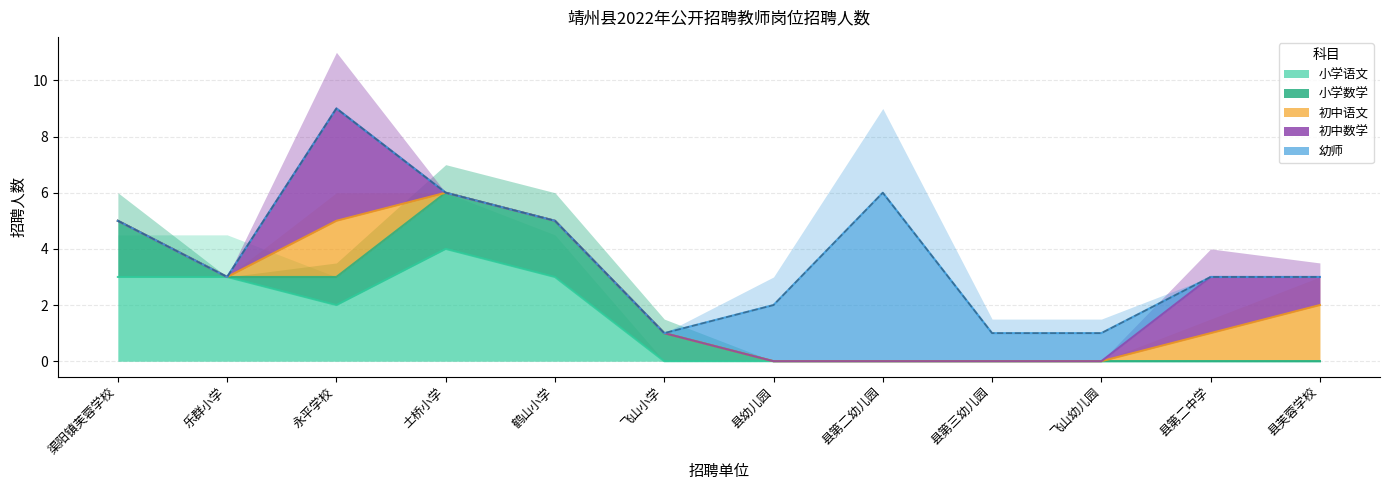

Rank the series at 飞山小学 from highest to lowest value.

小学数学, 小学语文, 初中语文, 初中数学, 幼师